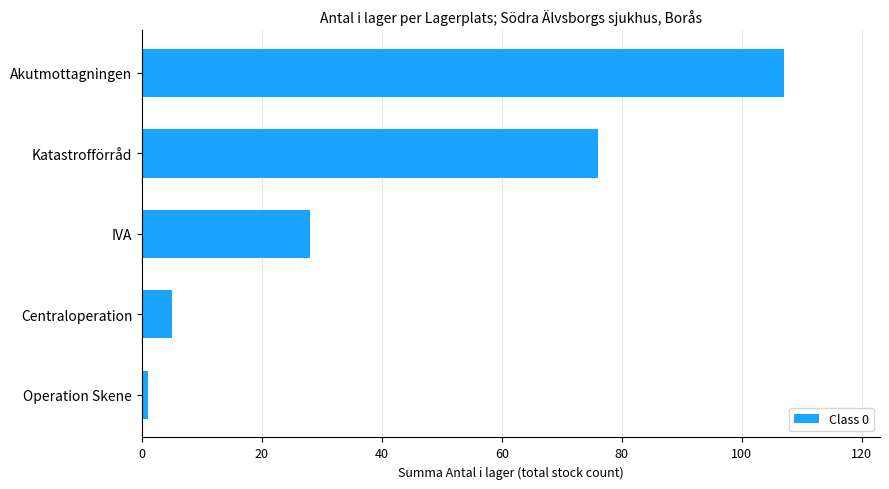

Are the bars grouped side by side (vs. stacked)?

No